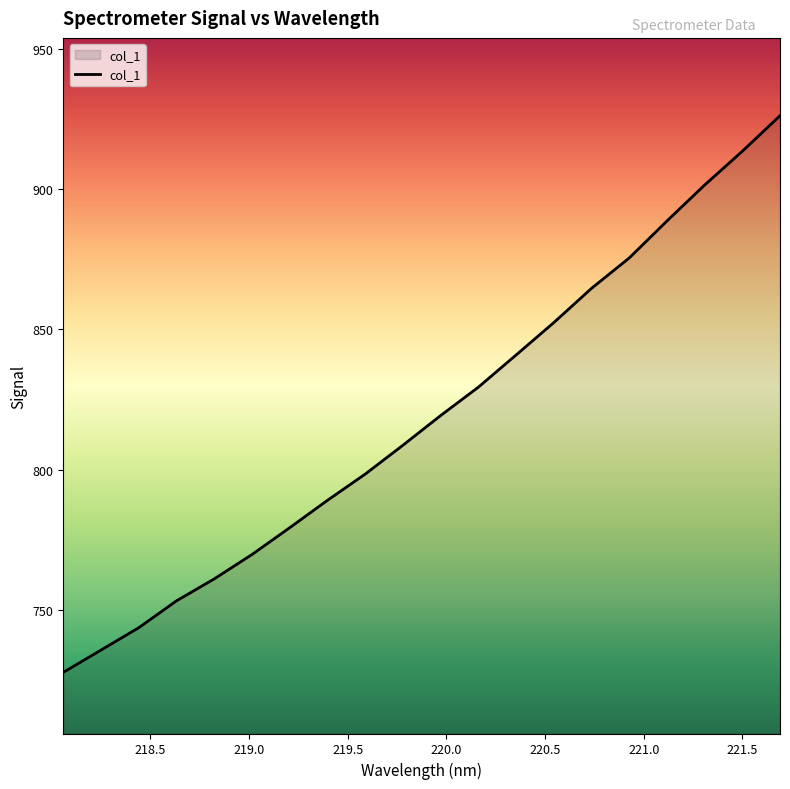

What is the minimum value shown in the chart?

727.6